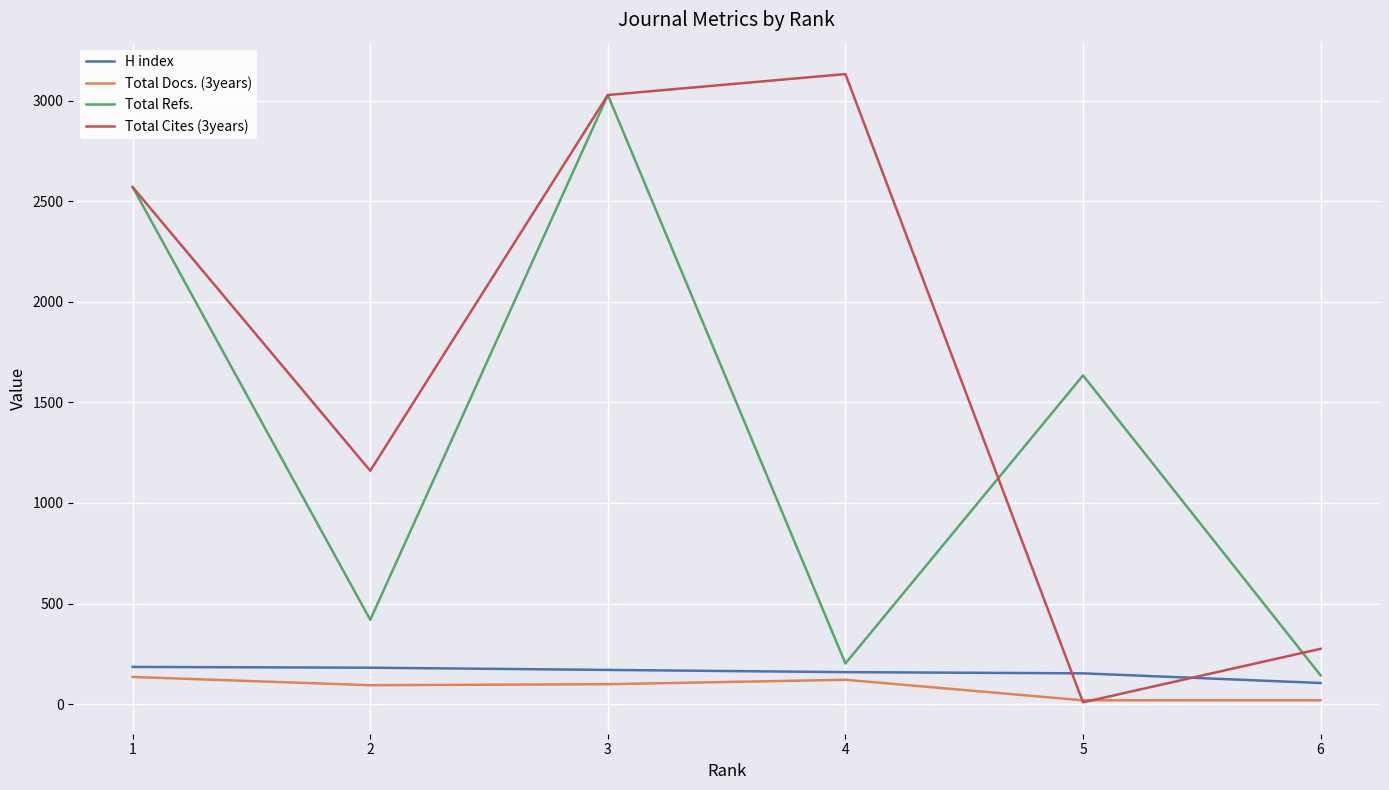

True or false: H index has a value of 224 at 3.

False